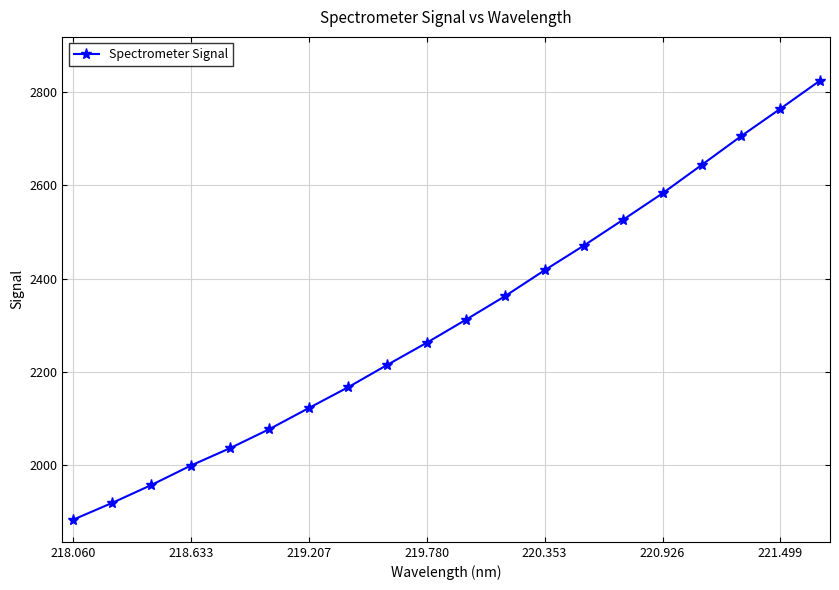

What is the value of the 15th point from the left?

2526.2